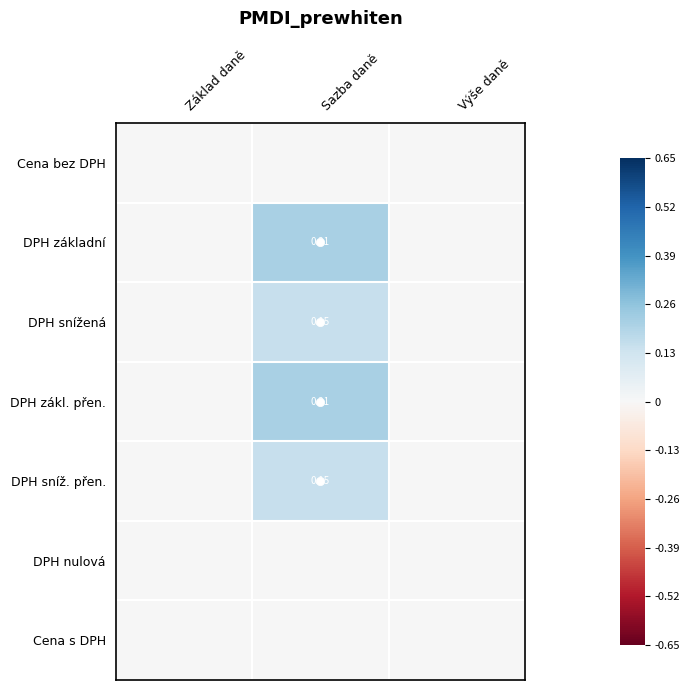

Which label corresponds to the largest value in the chart?

Sazba daně